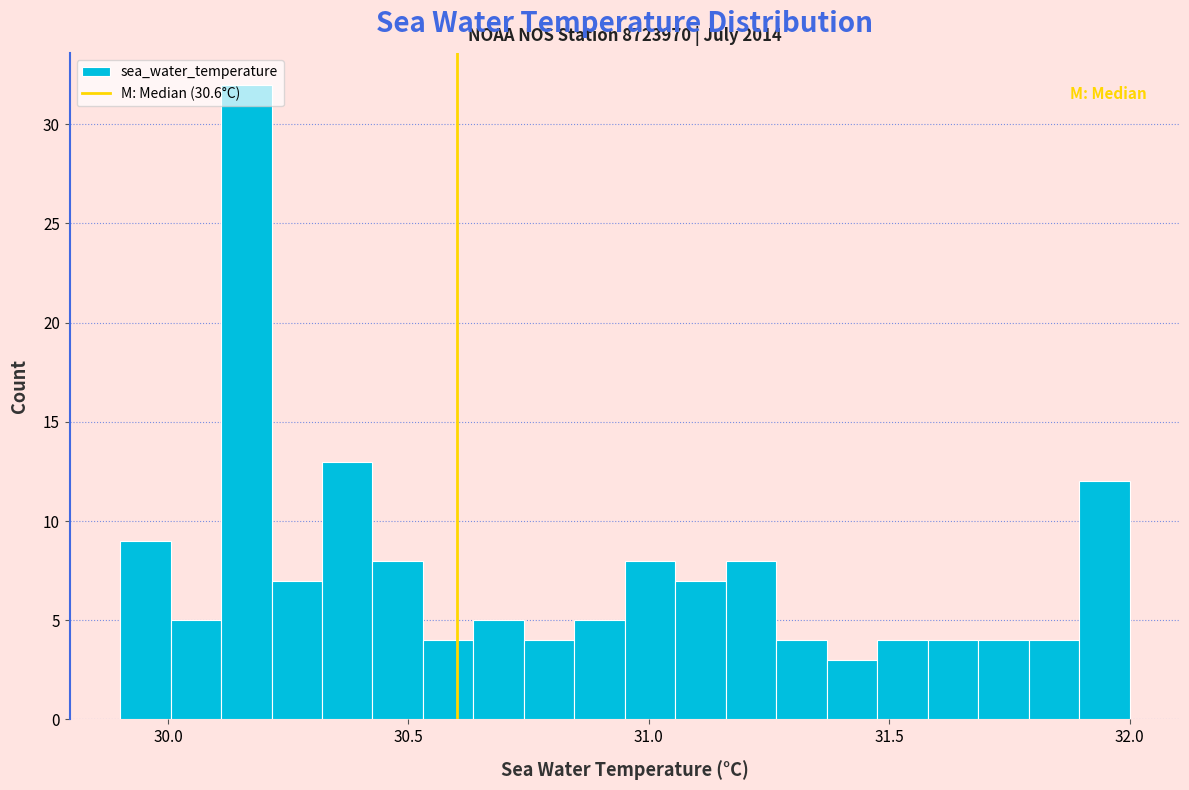

Around what value on the x-axis is the tallest bar? Give the approximate position of its centre, as read against the axis.

30.15